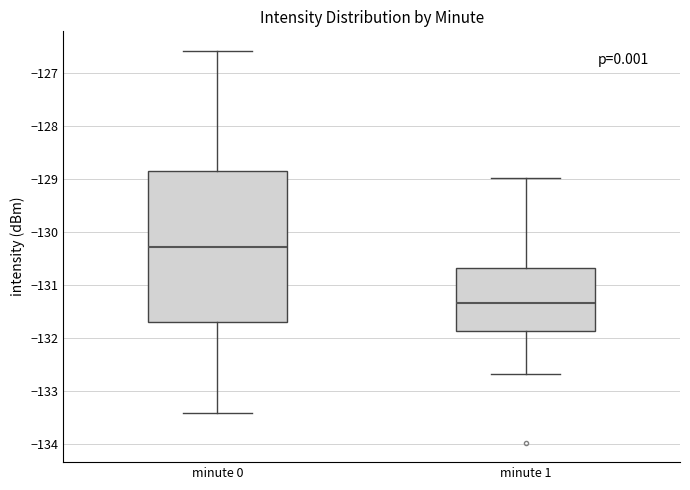

Which box is the tallest, from its lower edge to its upper edge?

minute 0